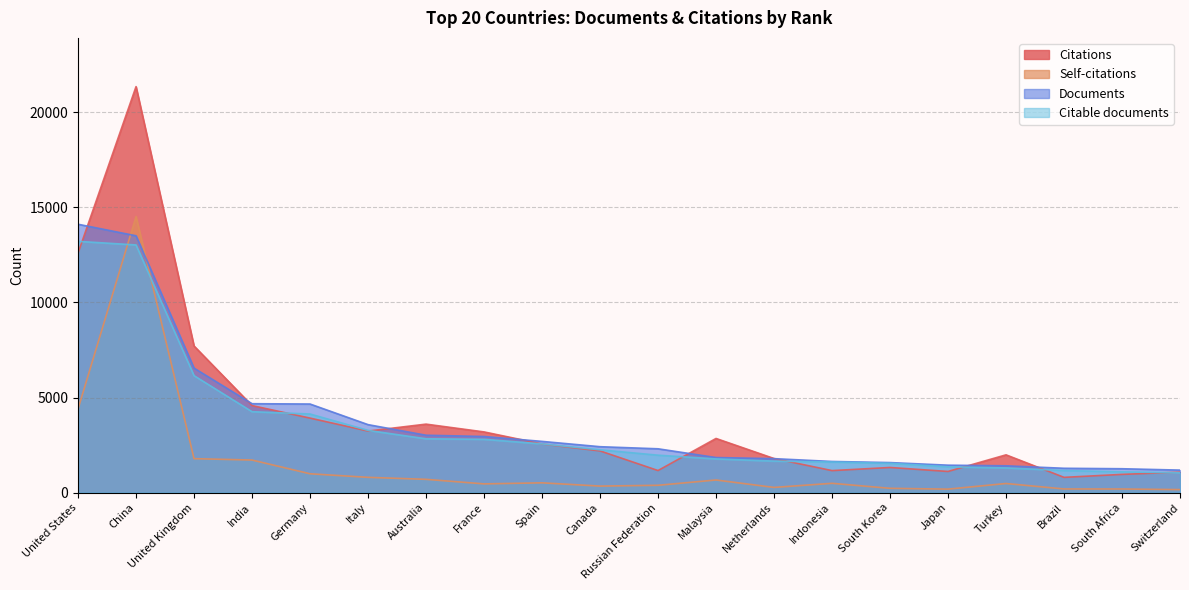

How many intersections are there between Citations and Documents?

8